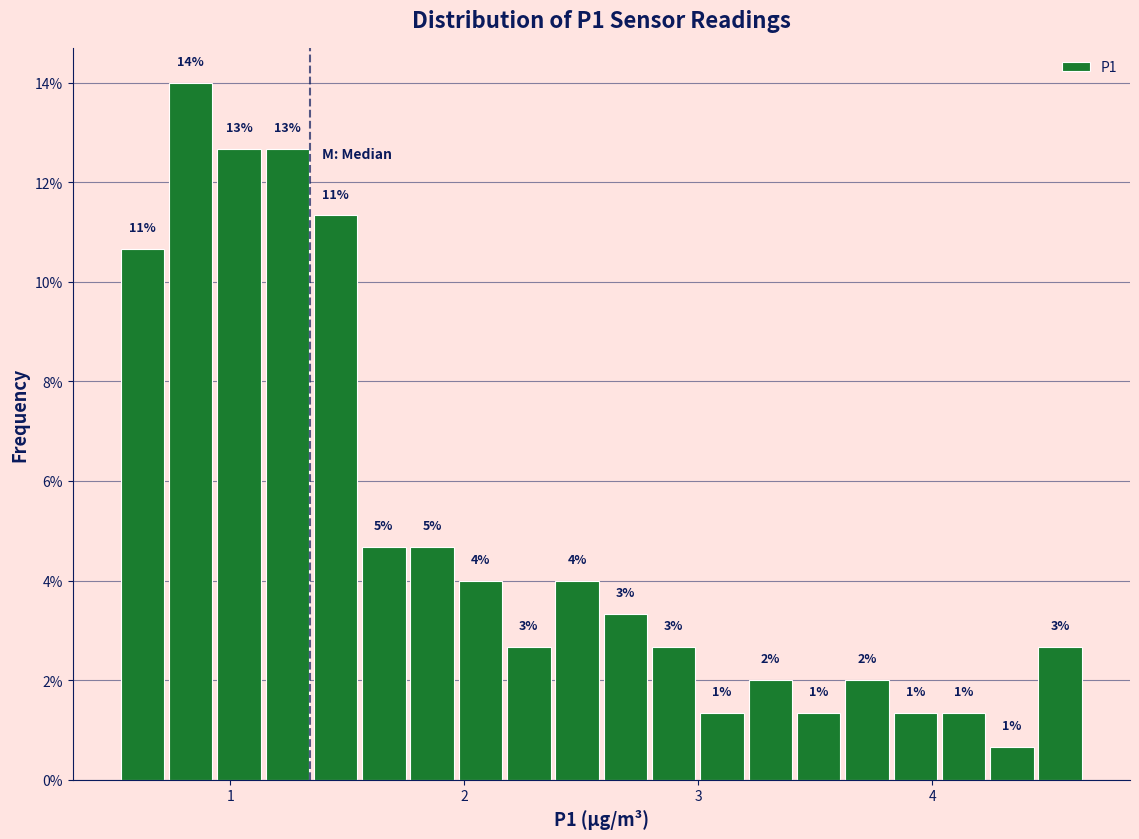

Around what value on the x-axis is the tallest bar? Give the approximate position of its centre, as read against the axis.

0.8